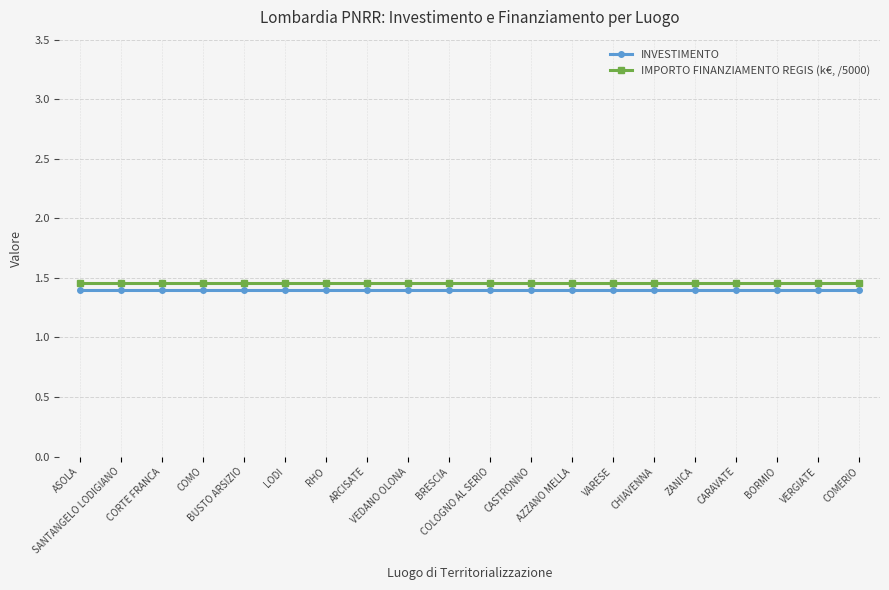

Is it true that INVESTIMENTO equals 0.6 at ARCISATE?

False